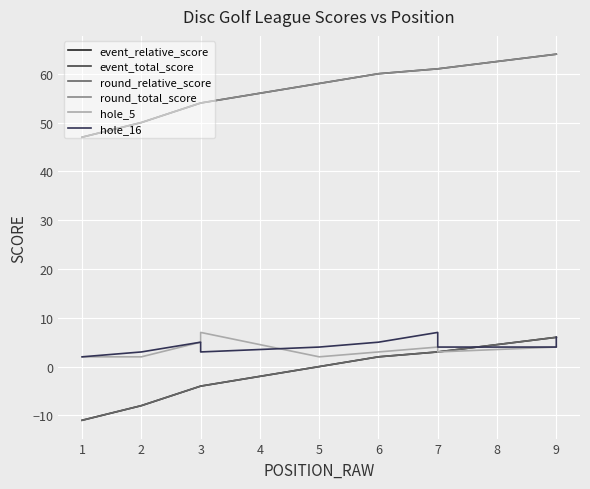

What is the approximate value of hole_5 at 9?

4